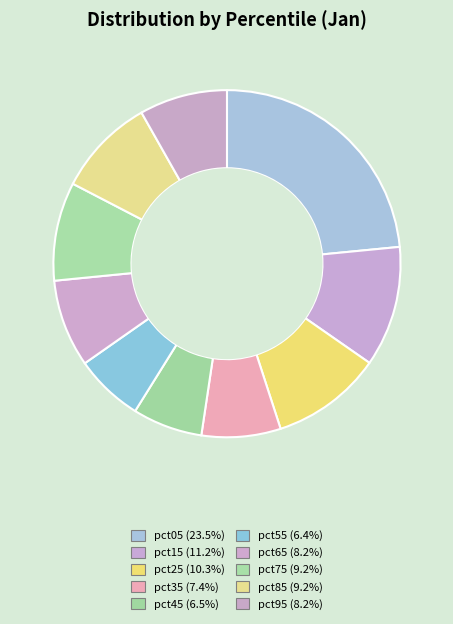

To the nearest percent, what portion does pct25 represent?

10%